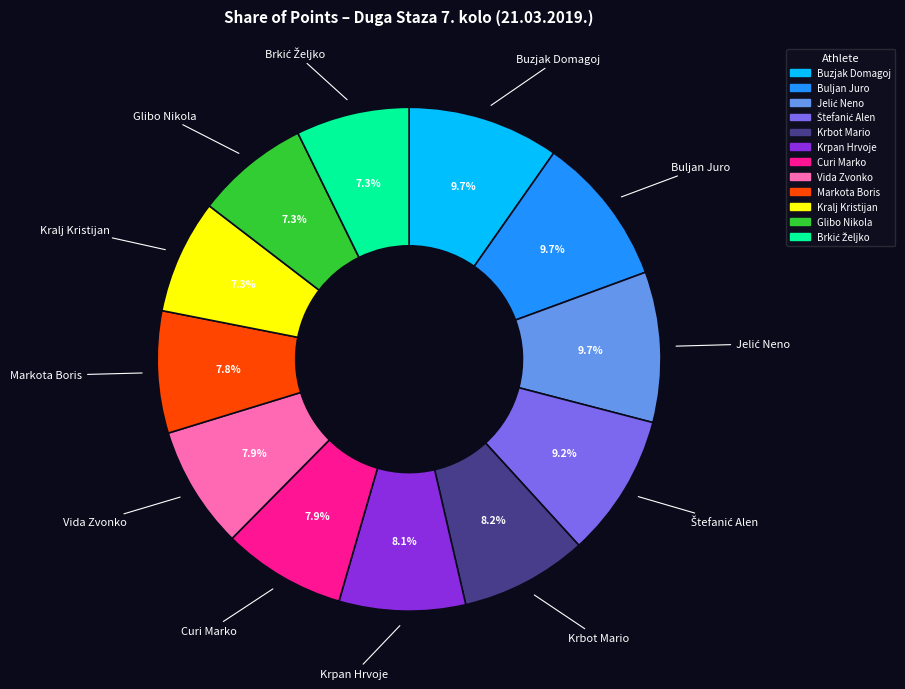

To the nearest percent, what percentage of the pie is Glibo Nikola?

7%